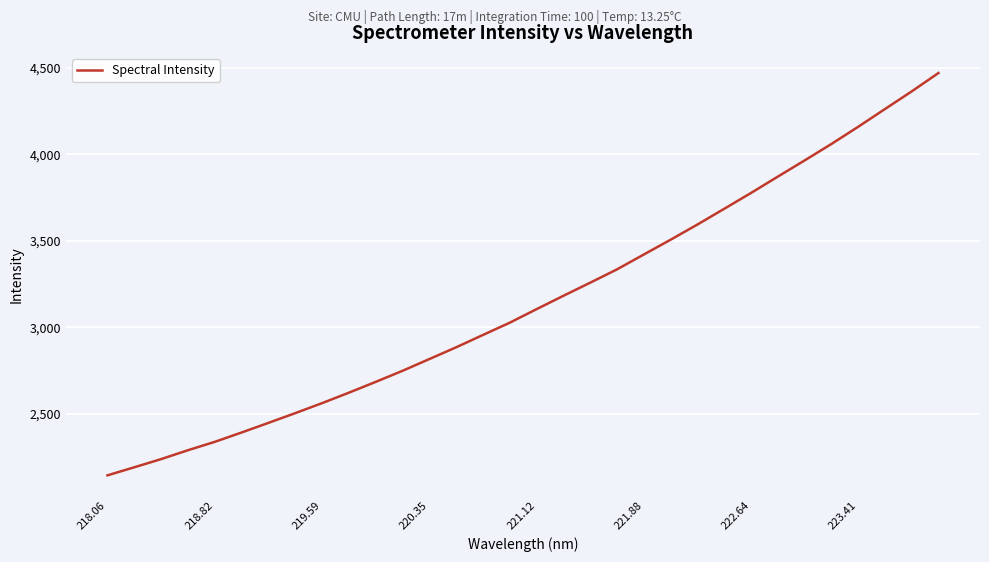

What is the difference between the maximum and minimum values?

2325.9